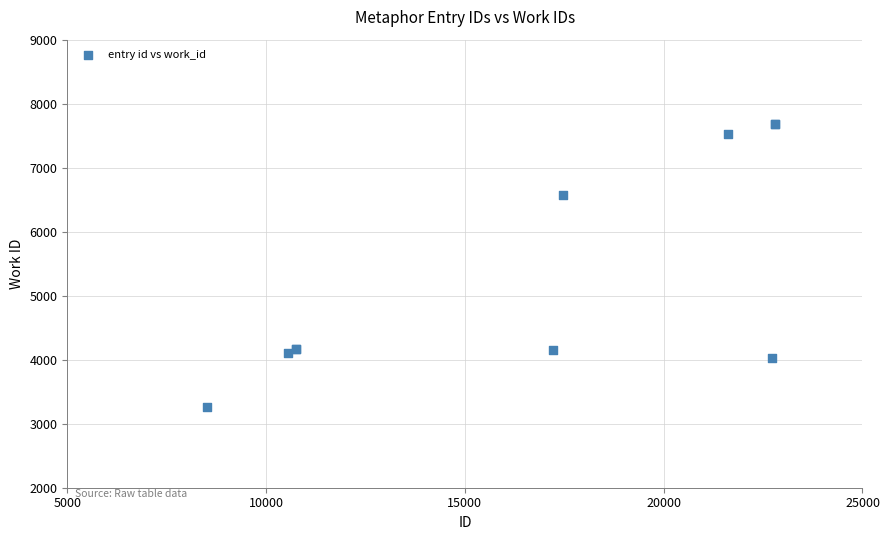

What Y value in the scatter plot is closest to 5470?

6572